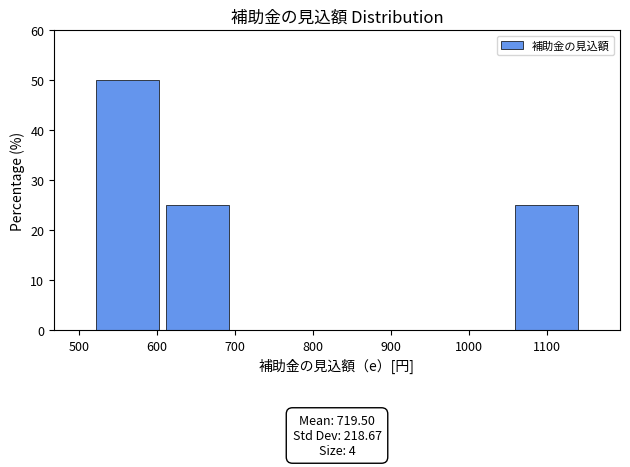

Over which range of the x-axis is the bar tallest?

520 to 610